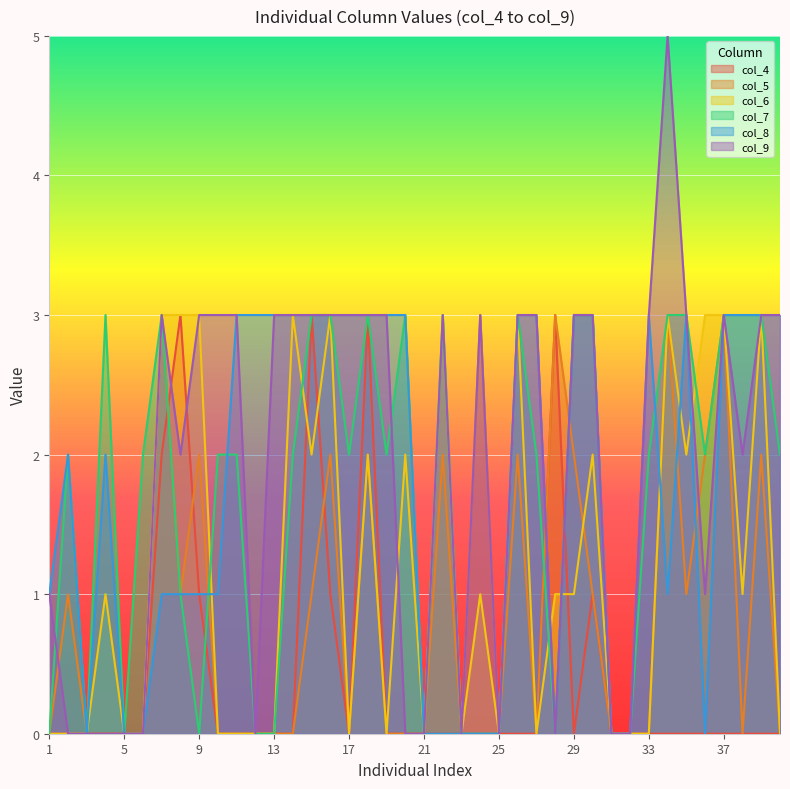

Reading right to left, transcribe all the data shown in this chart.

col_4: 0	0	0	0	0	0	0	0	0	0	1	0	3	0	0	0	0	0	0	0	0	0	3	0	1	3	0	0	0	0	0	1	3	2	0	0	0	0	0	0
col_5: 0	2	0	3	2	1	3	0	0	0	1	2	3	0	2	0	3	0	2	0	0	0	2	0	2	1	0	0	0	0	0	2	1	3	0	0	0	0	1	0
col_6: 0	3	1	3	3	2	3	0	0	0	2	1	1	0	3	0	1	0	3	0	2	0	2	0	3	2	3	0	0	0	0	3	3	3	0	0	1	0	0	0
col_7: 2	3	3	3	2	3	3	2	0	0	3	3	0	2	3	0	0	0	3	0	3	2	3	2	3	3	2	0	0	2	2	0	1	3	2	0	3	0	2	0
col_8: 3	3	3	3	0	3	1	3	0	0	3	3	0	3	3	0	0	0	0	0	3	3	3	3	3	3	3	3	3	3	1	1	1	1	0	0	2	0	2	1
col_9: 3	3	2	3	1	3	5	3	0	0	3	3	0	3	3	0	3	0	3	0	0	3	3	3	3	3	3	3	0	3	3	3	2	3	0	0	0	0	0	1